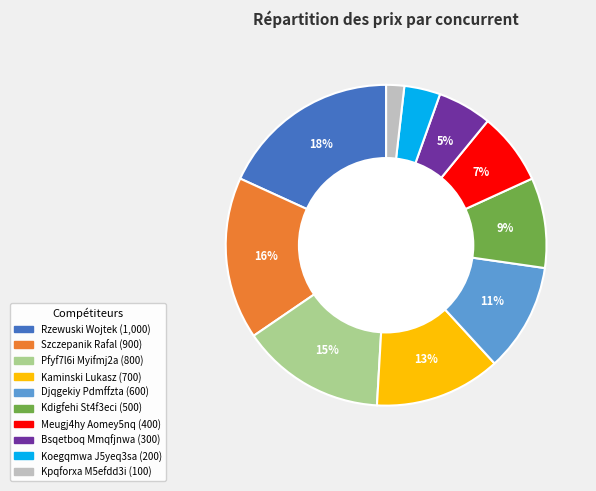

Between Pfyf7l6i Myifmj2a and Kdigfehi St4f3eci, which is larger?

Pfyf7l6i Myifmj2a